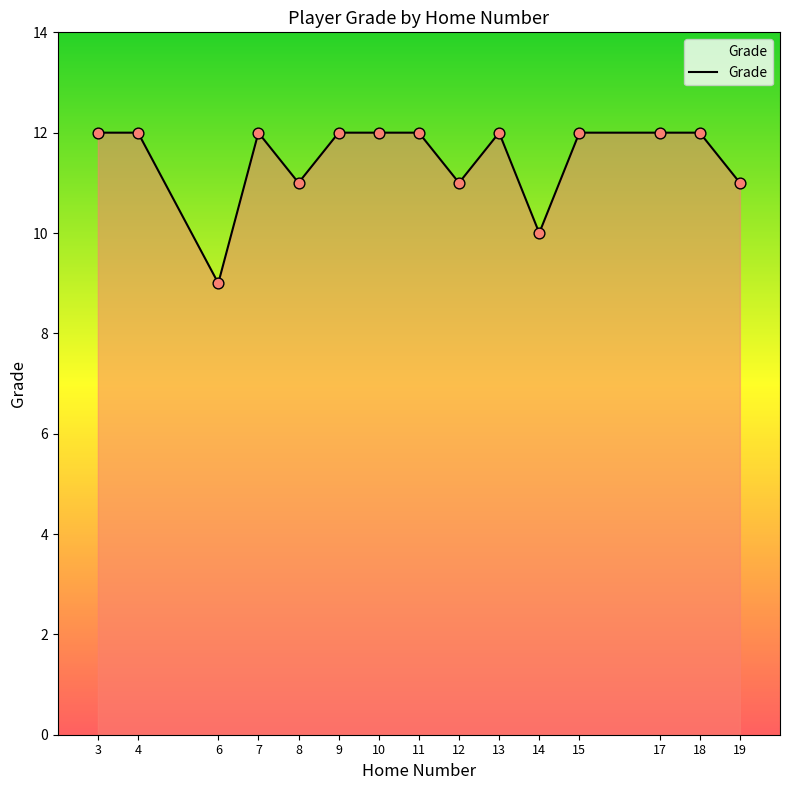

Which has a higher value, 14 or 4?

4